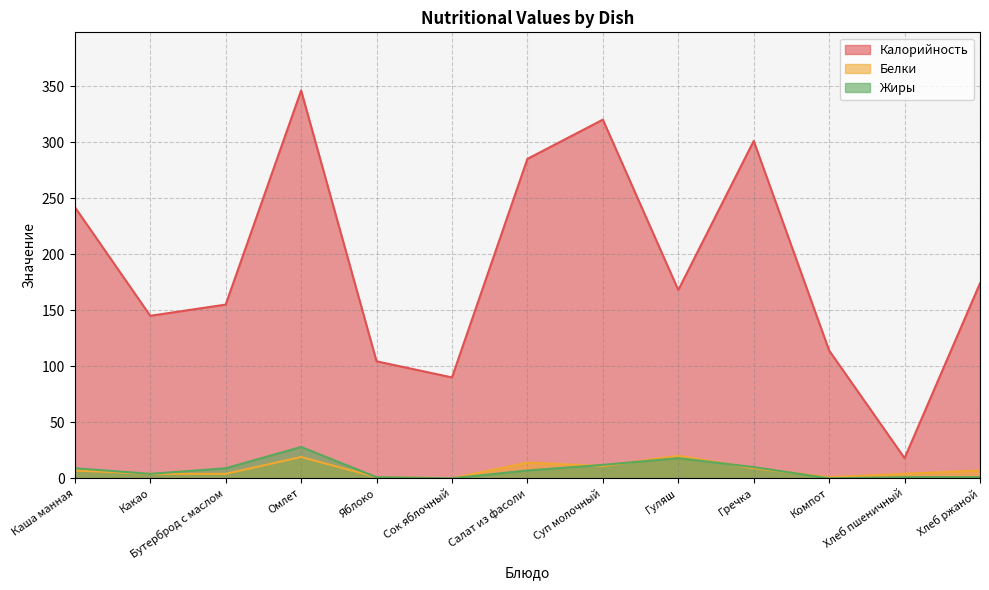

True or false: Калорийность and Белки intersect in this chart.

False